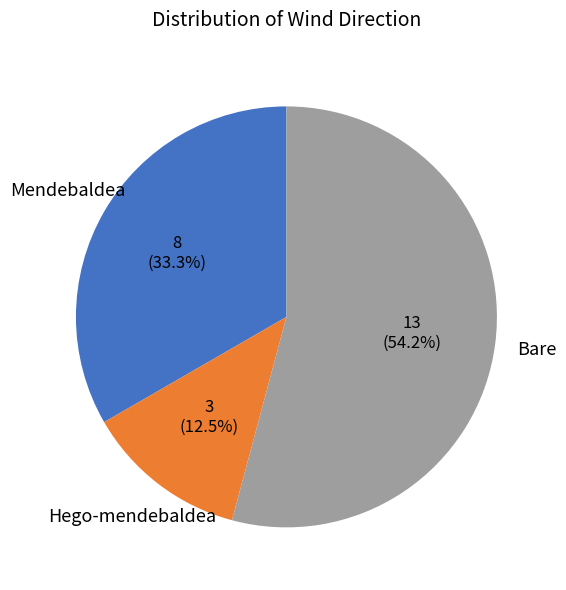

Count the number of slices in the pie.

3